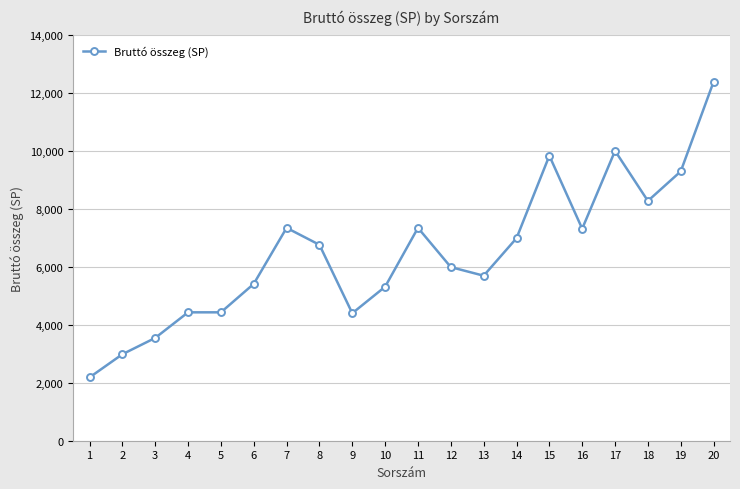

How many lines are shown in the chart?

1